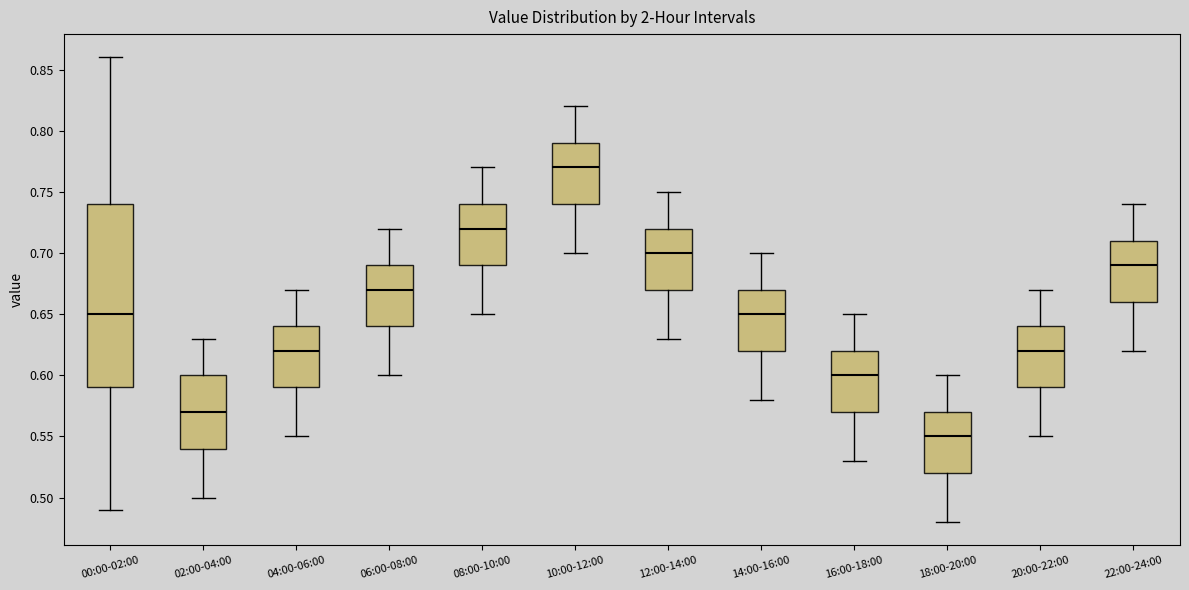

Reading left to right, read every box against the y-axis: the position of its median line, the range the box covers, and the ends of its whiskers. The values are not printed on the chart, so give them approximately, as read against the axis.

00:00-02:00: median 0.65, box 0.59 to 0.74, whiskers 0.49 to 0.86
02:00-04:00: median 0.57, box 0.54 to 0.60, whiskers 0.50 to 0.63
04:00-06:00: median 0.62, box 0.59 to 0.64, whiskers 0.55 to 0.67
06:00-08:00: median 0.67, box 0.64 to 0.69, whiskers 0.60 to 0.72
08:00-10:00: median 0.72, box 0.69 to 0.74, whiskers 0.65 to 0.77
10:00-12:00: median 0.77, box 0.74 to 0.79, whiskers 0.70 to 0.82
12:00-14:00: median 0.70, box 0.67 to 0.72, whiskers 0.63 to 0.75
14:00-16:00: median 0.65, box 0.62 to 0.67, whiskers 0.58 to 0.70
16:00-18:00: median 0.60, box 0.57 to 0.62, whiskers 0.53 to 0.65
18:00-20:00: median 0.55, box 0.52 to 0.57, whiskers 0.48 to 0.60
20:00-22:00: median 0.62, box 0.59 to 0.64, whiskers 0.55 to 0.67
22:00-24:00: median 0.69, box 0.66 to 0.71, whiskers 0.62 to 0.74